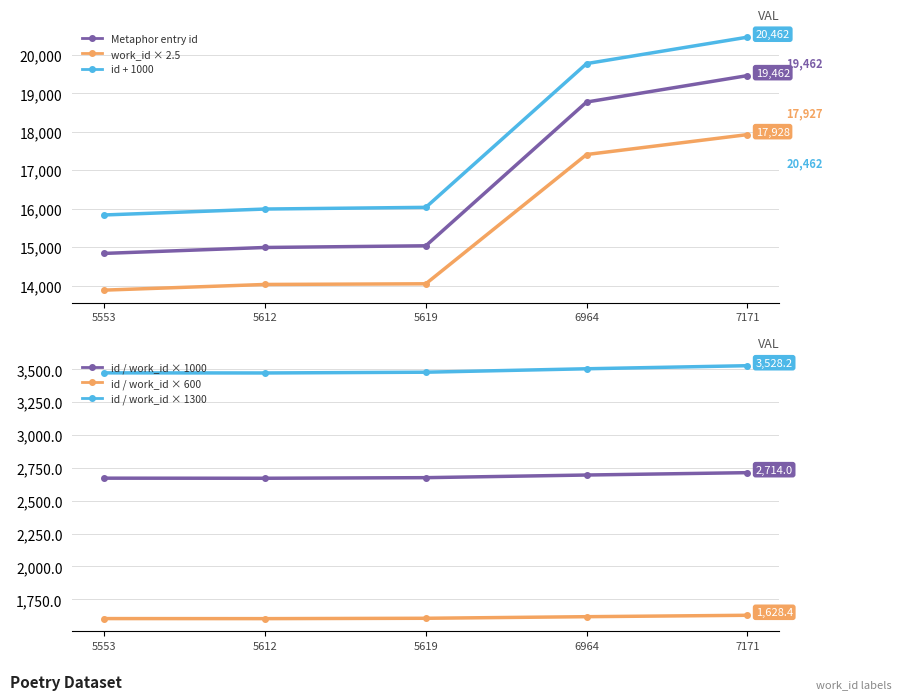

What is the total value across all series at 6964?

63778.4